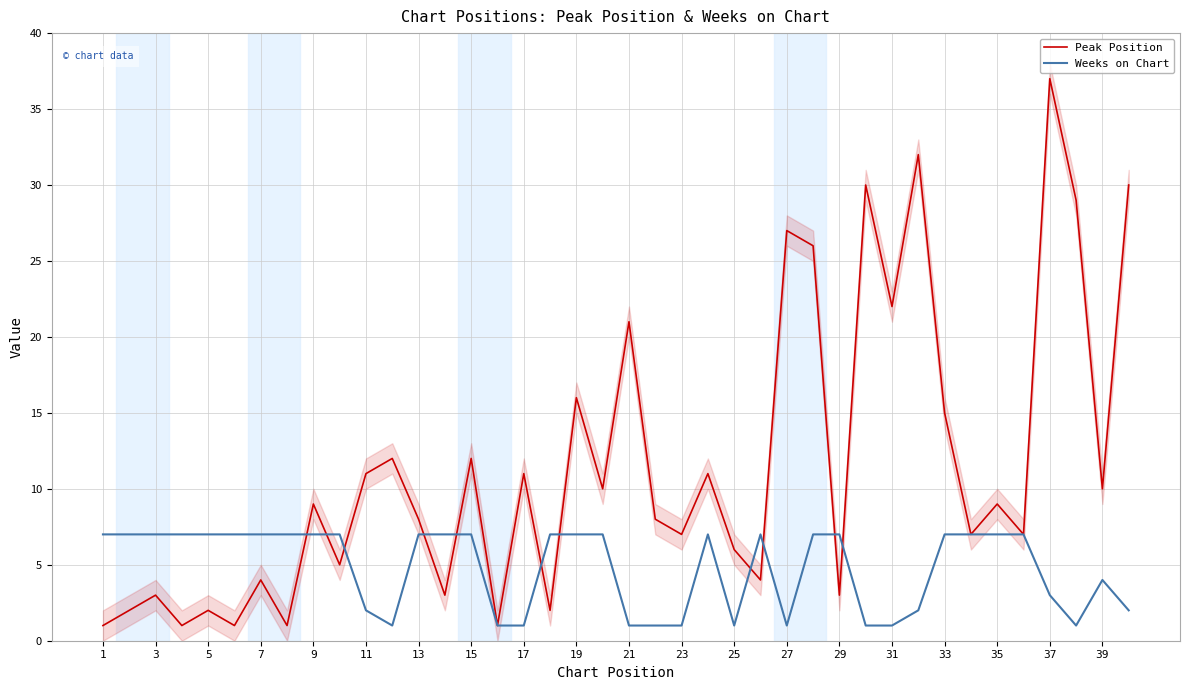

What is the sum of all Peak Position values?

456